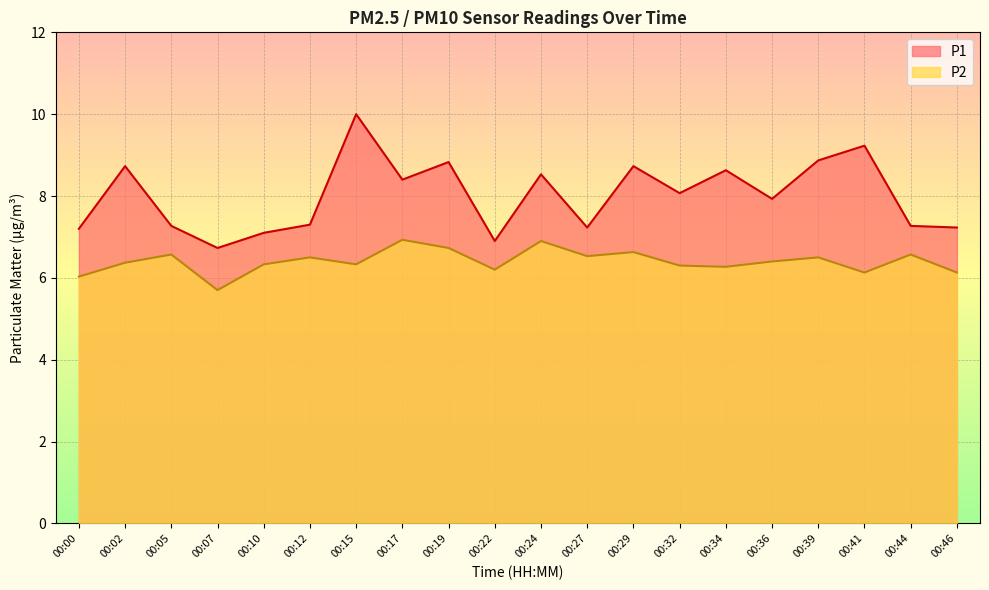

Where is P1 nearest to the value 8?

00:32